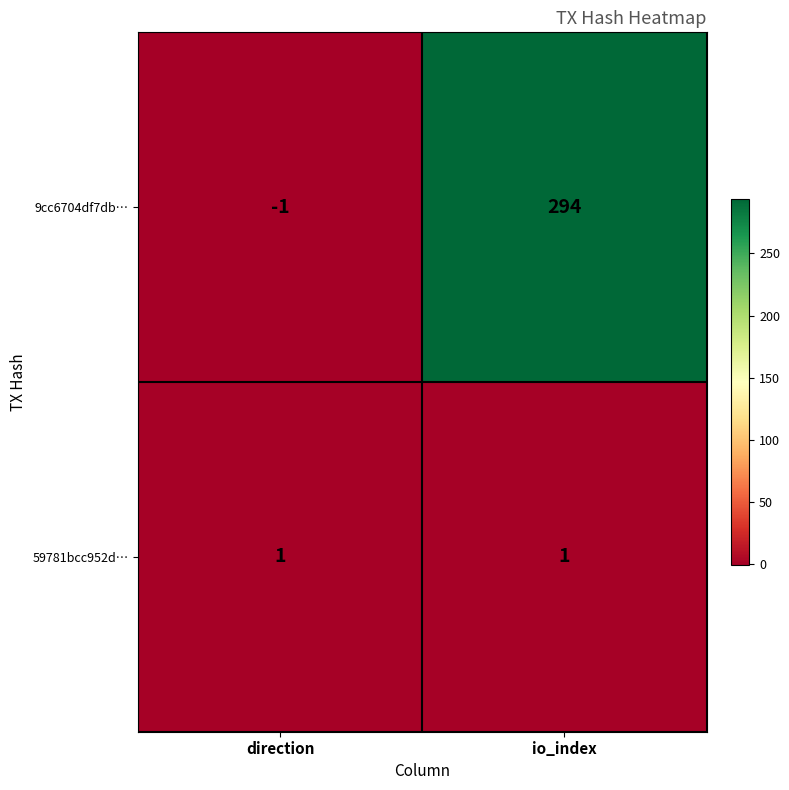

Count the number of data series in this chart.

2